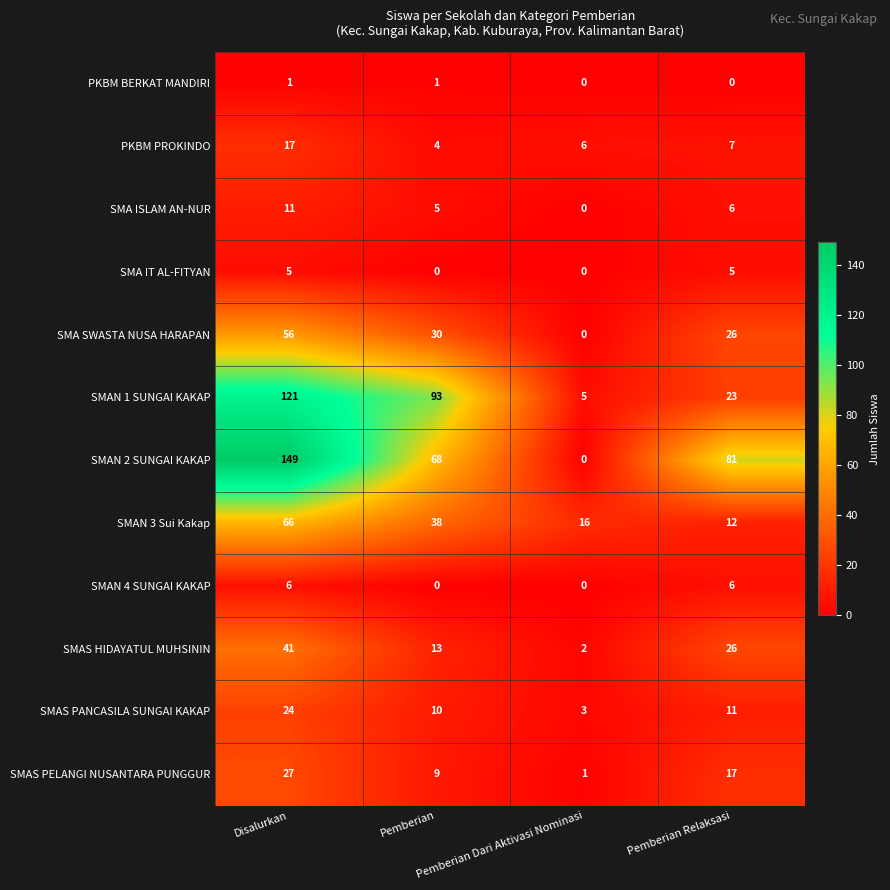

List the series in order of their peak value, lowest first.

PKBM BERKAT MANDIRI, SMA IT AL-FITYAN, SMAN 4 SUNGAI KAKAP, SMA ISLAM AN-NUR, PKBM PROKINDO, SMAS PANCASILA SUNGAI KAKAP, SMAS PELANGI NUSANTARA PUNGGUR, SMAS HIDAYATUL MUHSININ, SMA SWASTA NUSA HARAPAN, SMAN 3 Sui Kakap, SMAN 1 SUNGAI KAKAP, SMAN 2 SUNGAI KAKAP